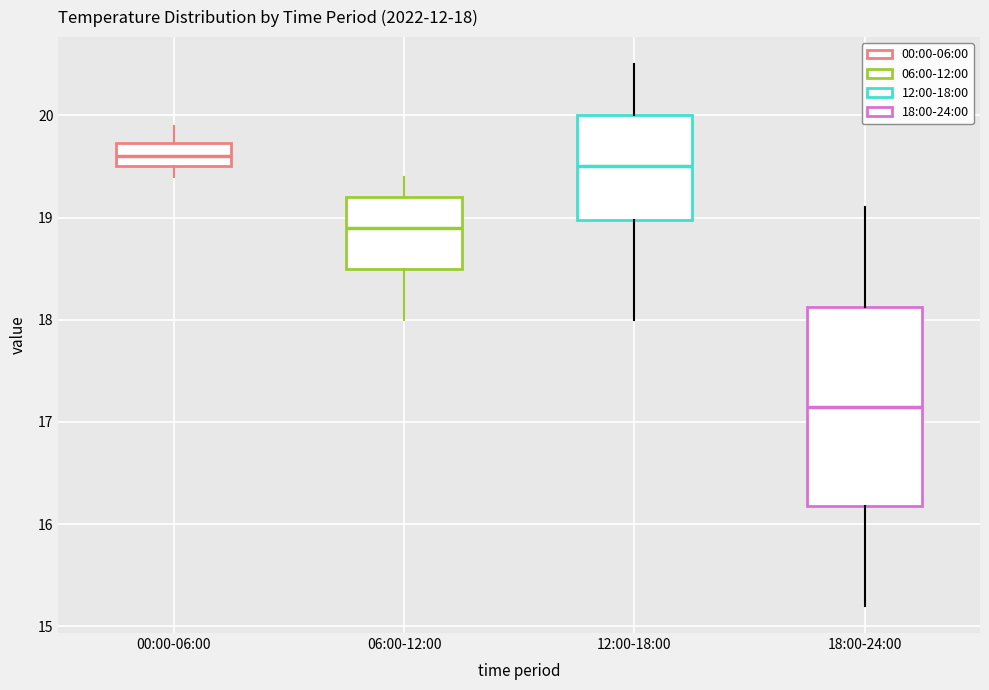

Comparing the boxes themselves (not the whiskers), which one is the tallest?

18:00-24:00